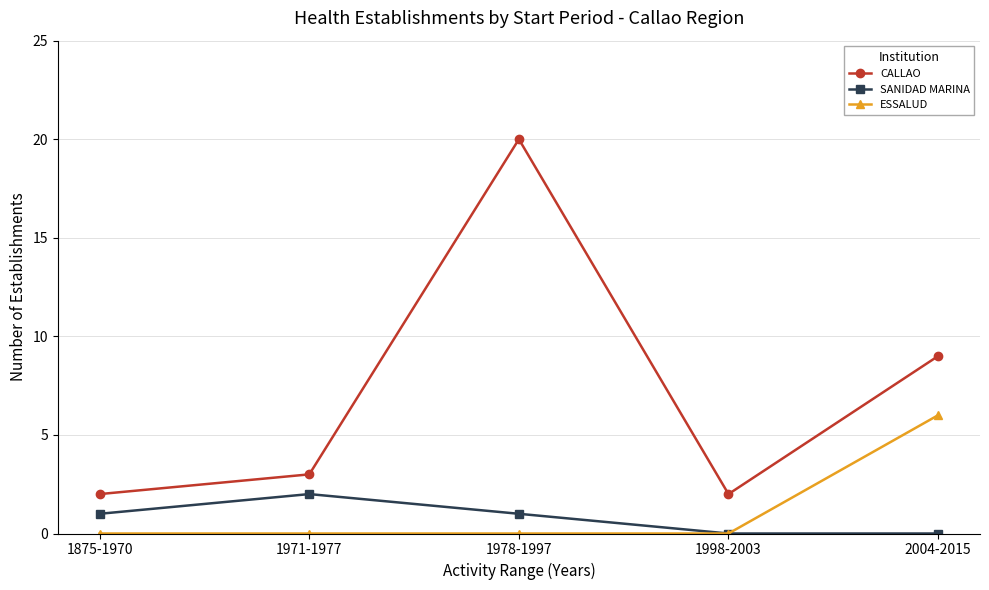

How many categories are shown in the chart?

5